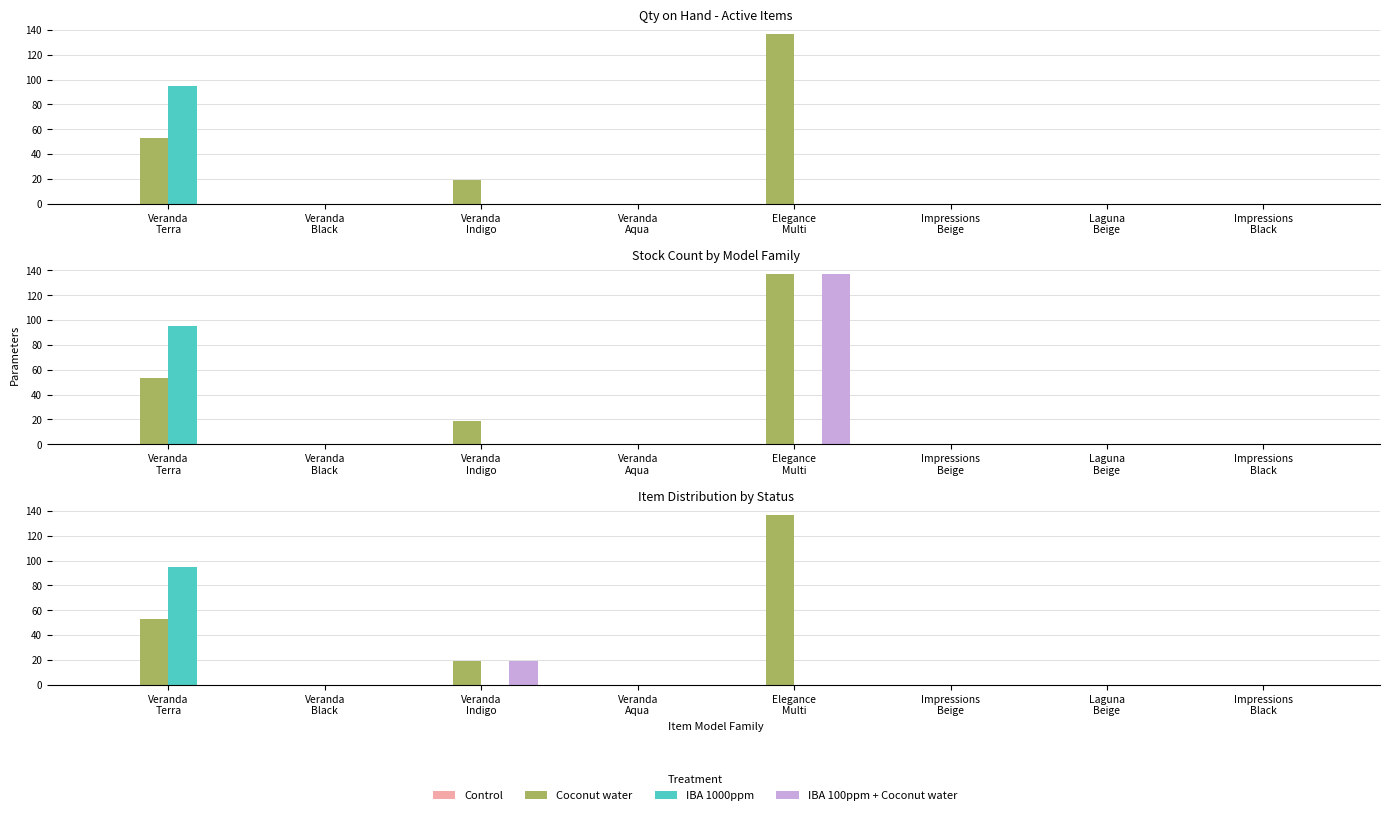

At which category is the sum across all series the highest?

Veranda
Terra